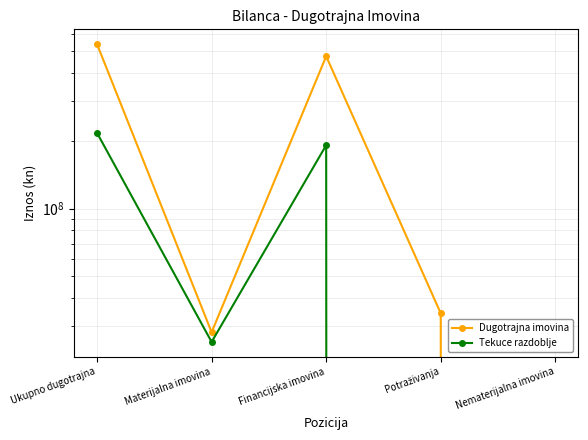

List the labels in order of Tekuce razdoblje value, smallest first.

Potraživanja, Nematerijalna imovina, Materijalna imovina, Financijska imovina, Ukupno dugotrajna